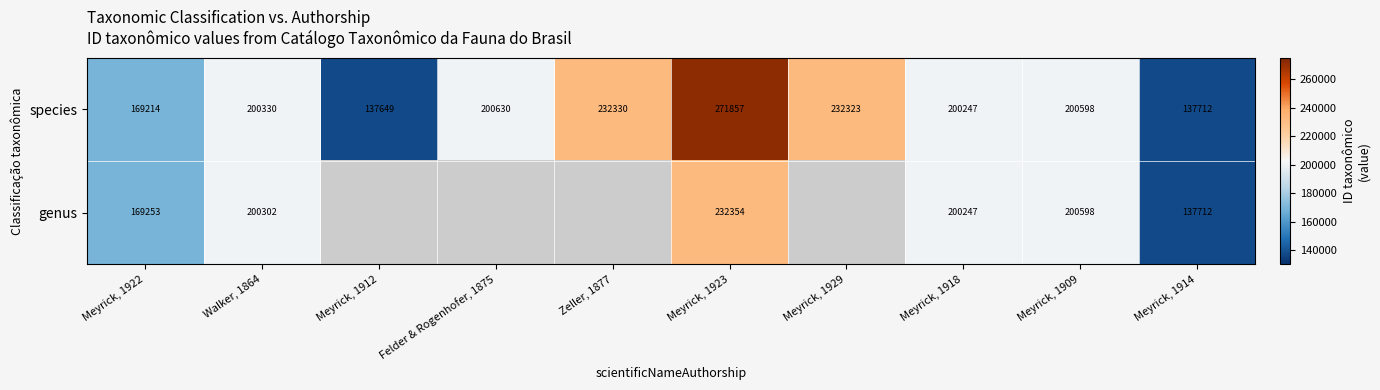

The species series shows 271857 at Meyrick, 1923. True or false?

True